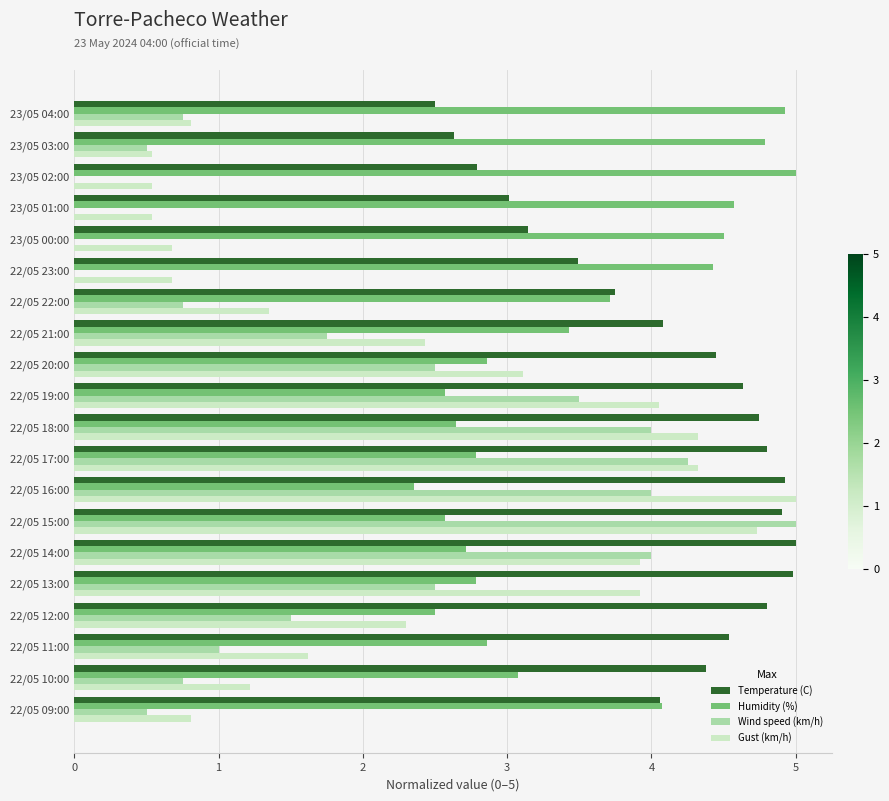

What is the average value of the Temperature (C) series?

4.1